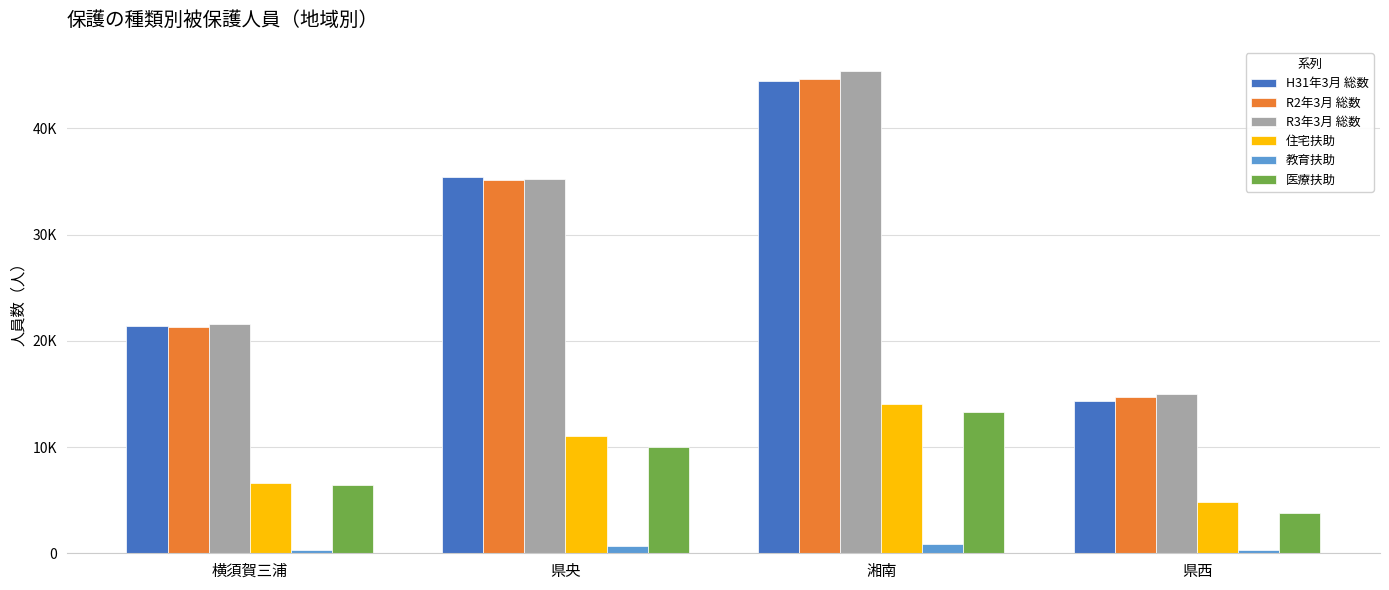

Which series changed the most between 横須賀三浦 and 県央?

H31年3月 総数